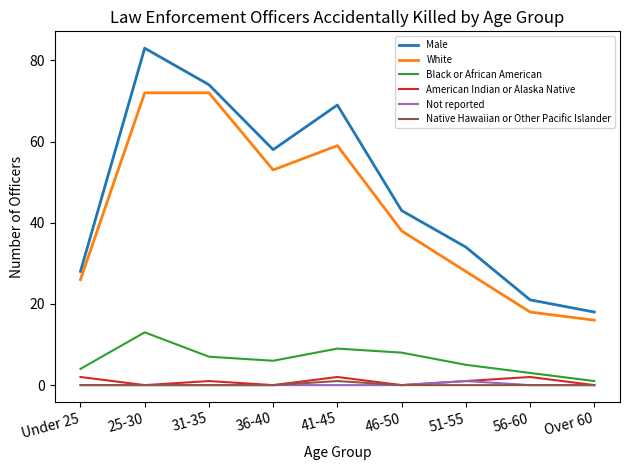

How many lines are shown in the chart?

6